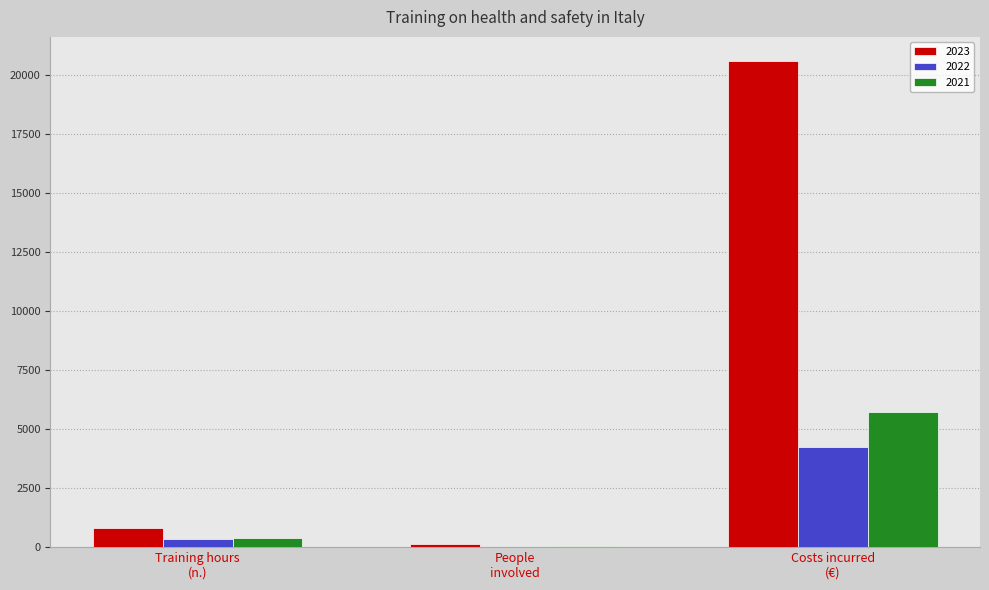

What is the sum of all 2021 values?

6155